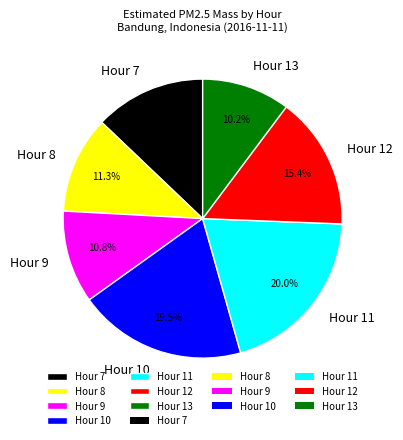

Do Hour 8 and Hour 9 together represent more than half of the pie?

No